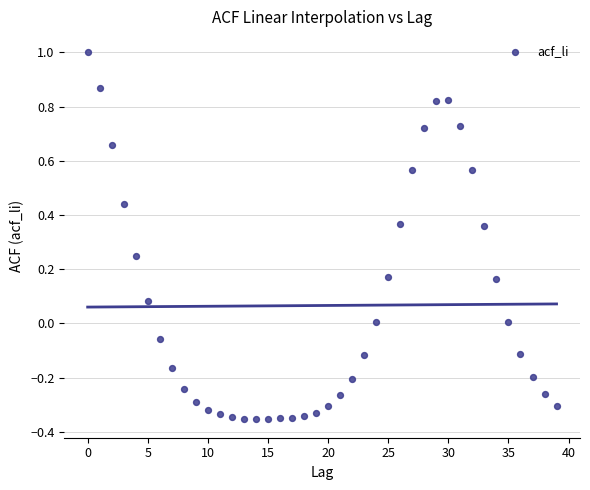

What is the range of Y values (max minus min)?

1.4